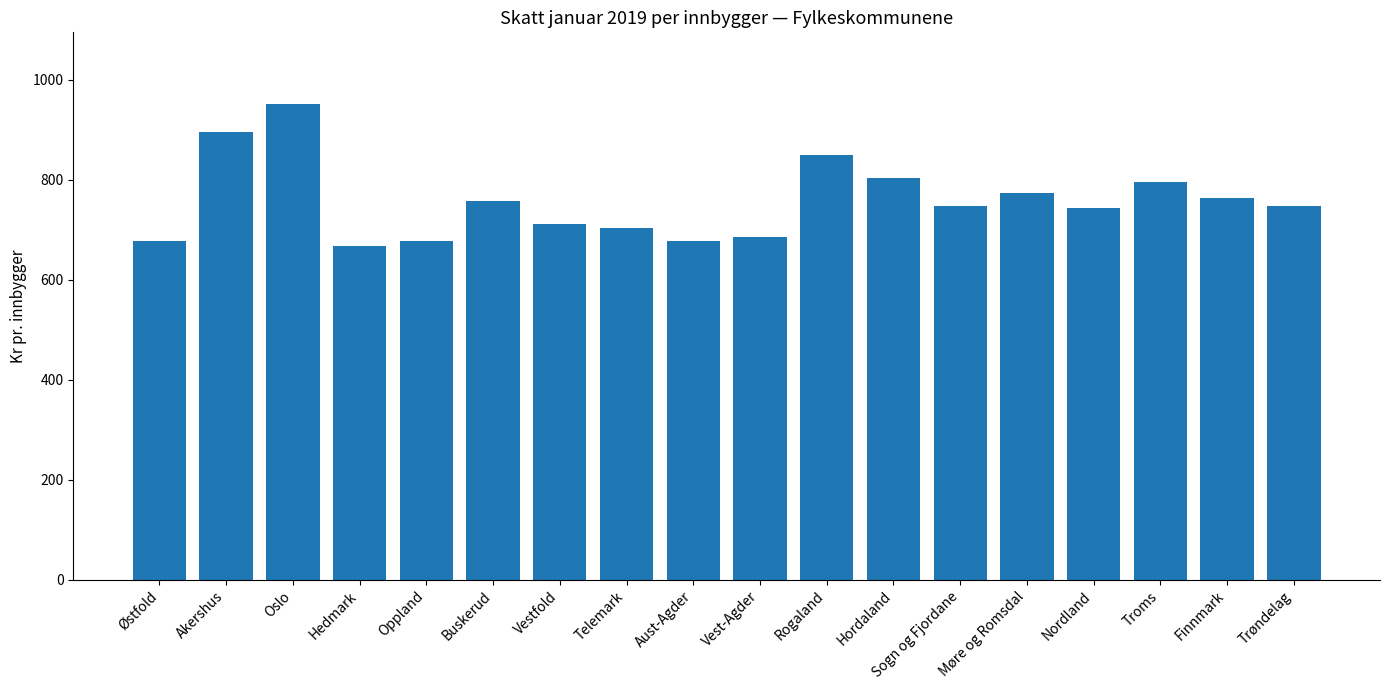

What is the label of the 15th bar from the right?

Hedmark